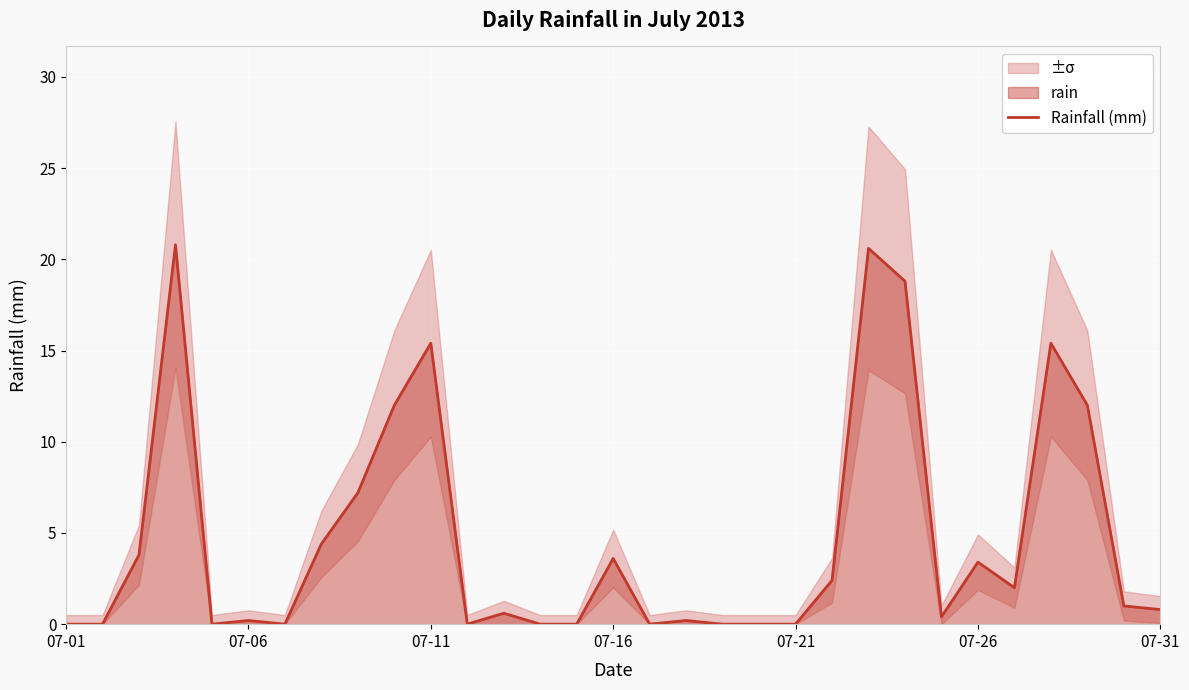

Is it true that Rainfall (mm) equals 3.4 at 07-26?

True